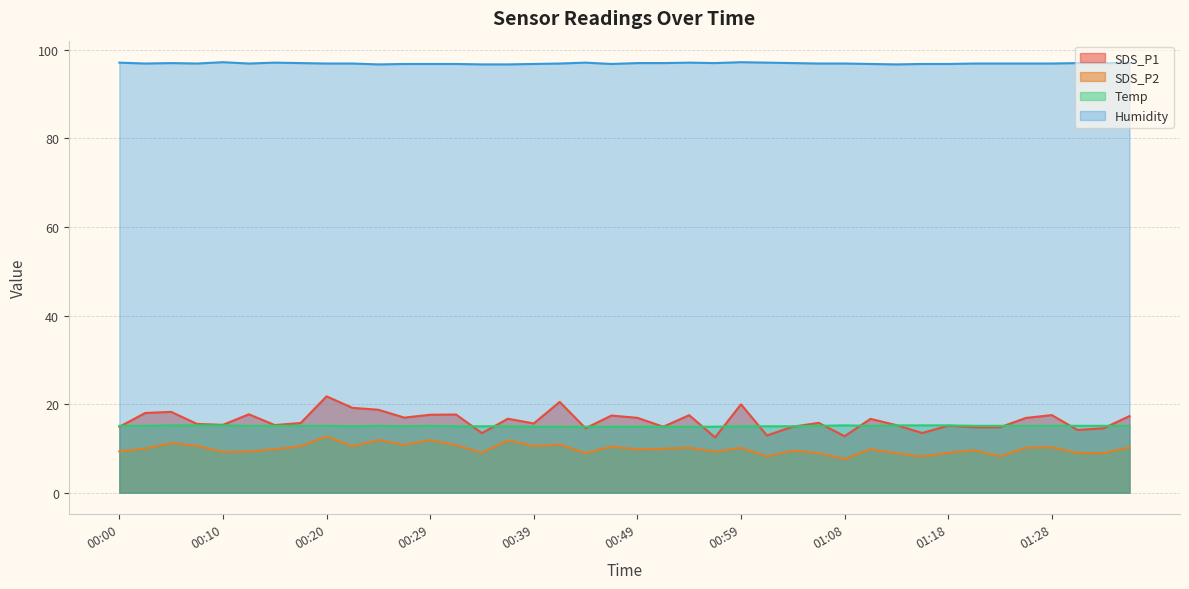

List the series in order of their peak value, highest first.

Humidity, SDS_P1, Temp, SDS_P2